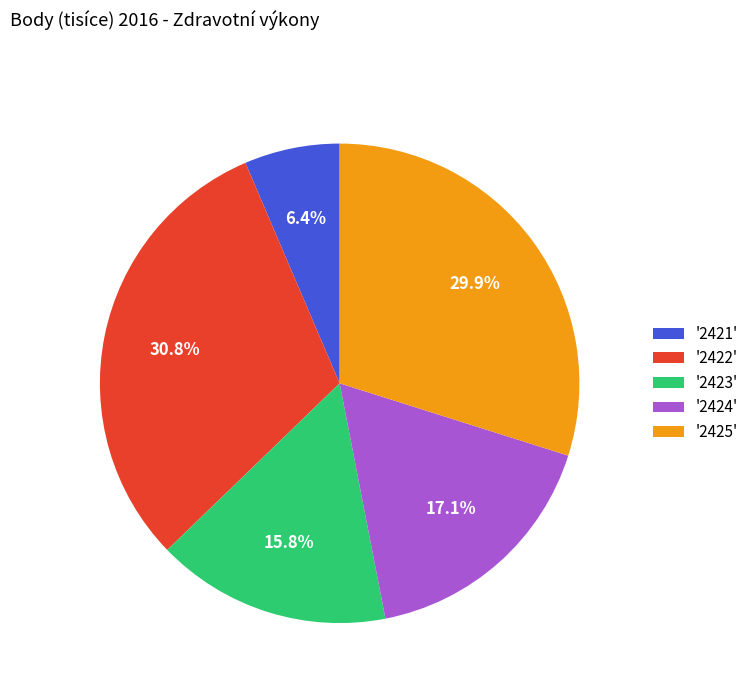

Rank the categories by value from highest to lowest.

'2422', '2425', '2424', '2423', '2421'